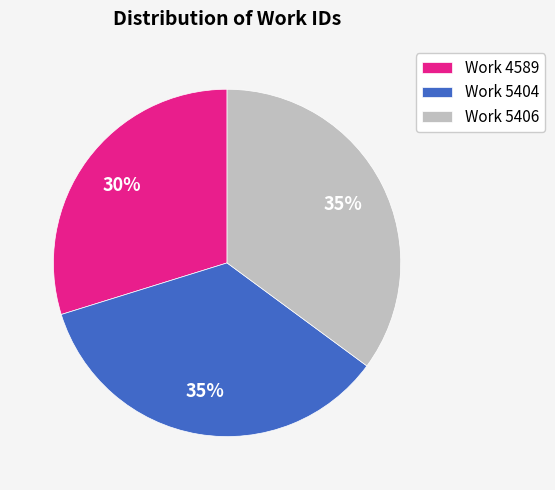

Is it true that Work 5404 is 20% of the pie?

False